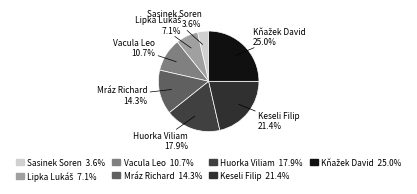

Which category has the smallest portion of the pie?

Sasinek Soren